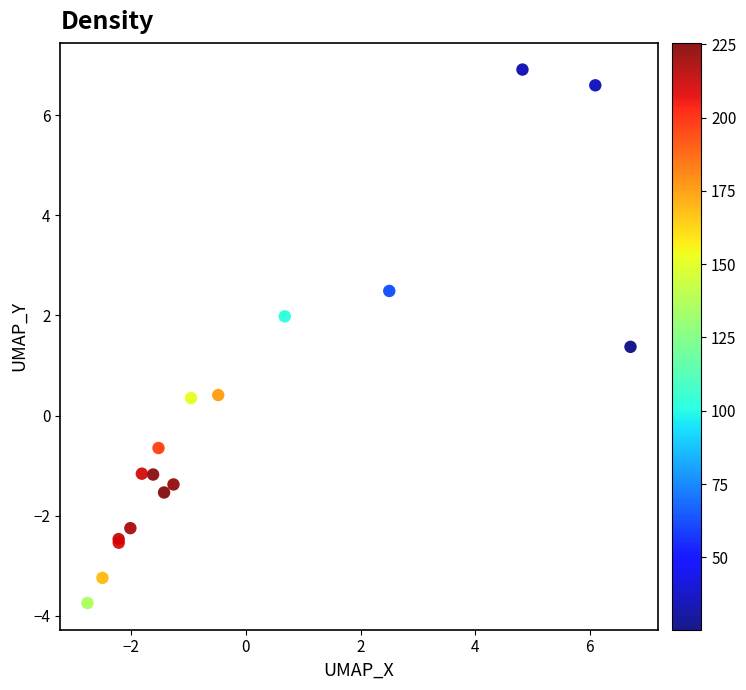

What Y value in the scatter plot is closest to 1?

1.4